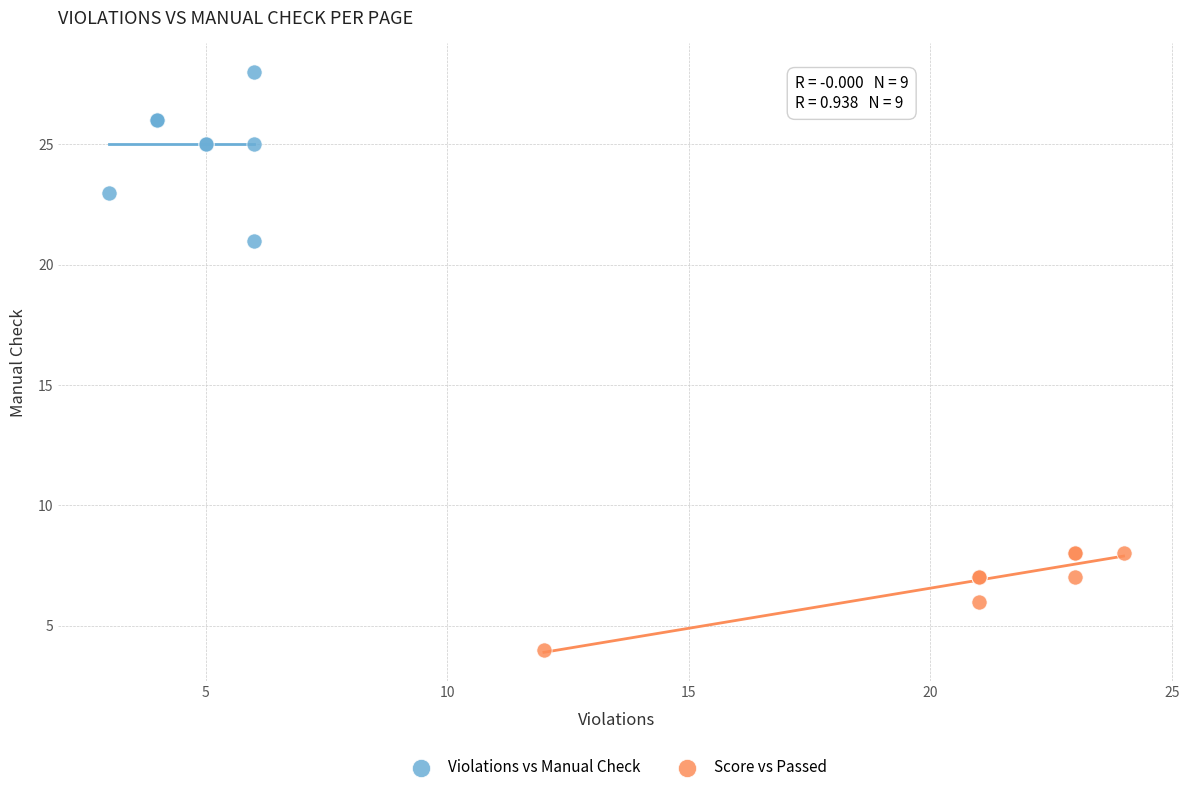

Which series contains the lowest Y value?

Score vs Passed